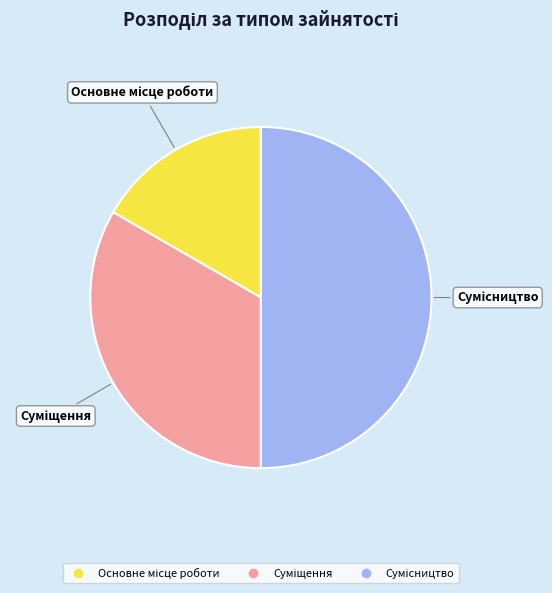

How many segments does this pie chart have?

3